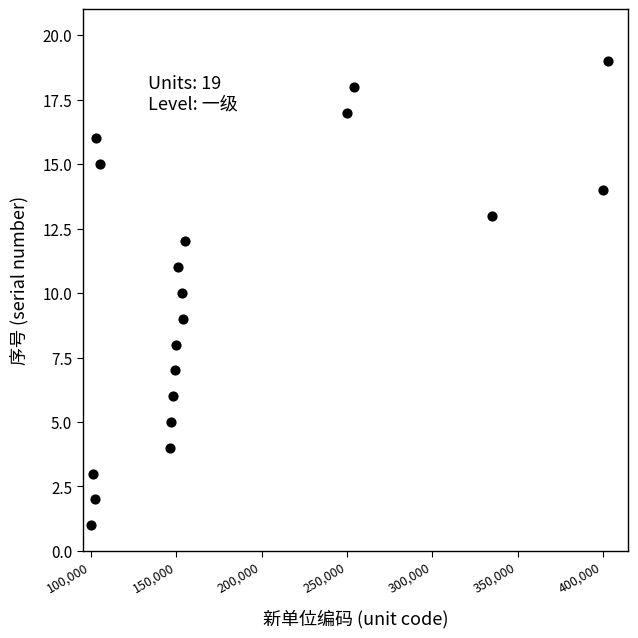

What is the range of Y values (max minus min)?

18